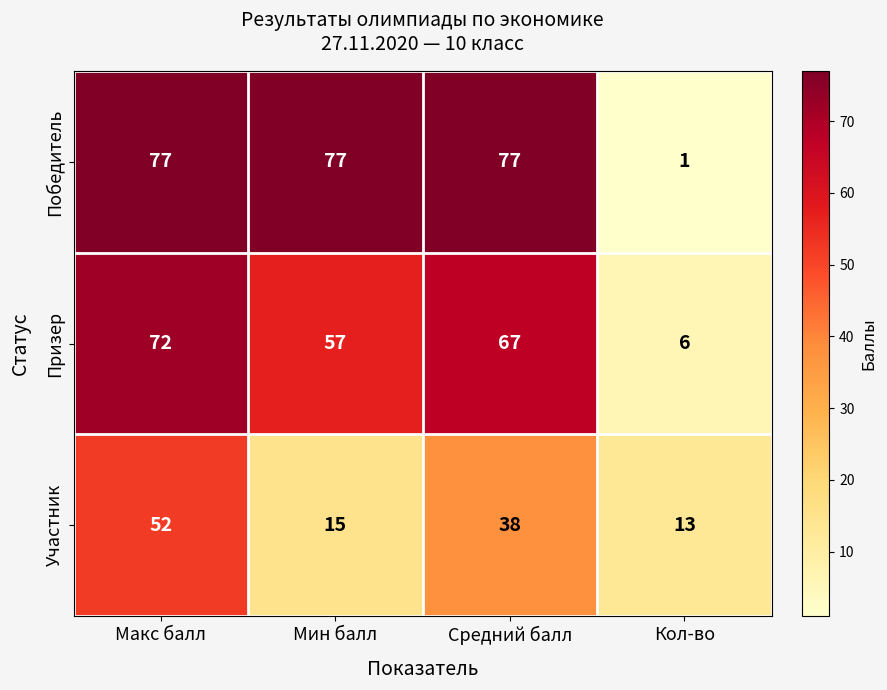

What is the sum of all Участник values?

118